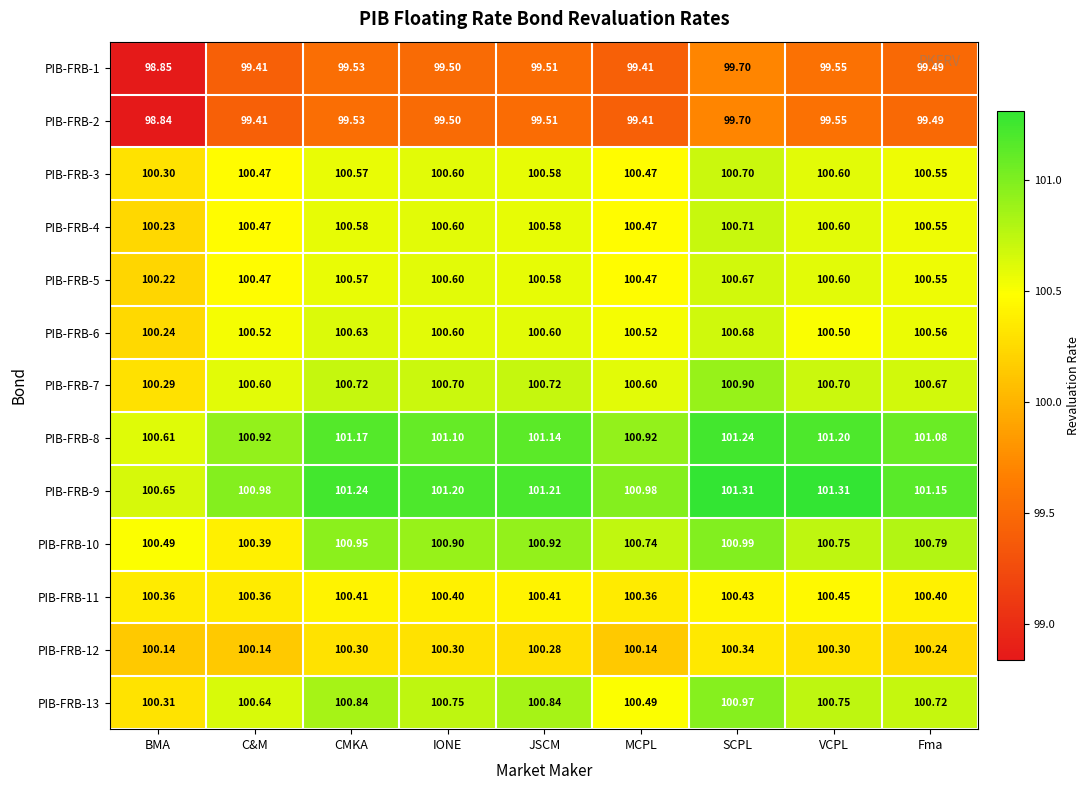

Which label corresponds to the smallest value in the chart?

BMA